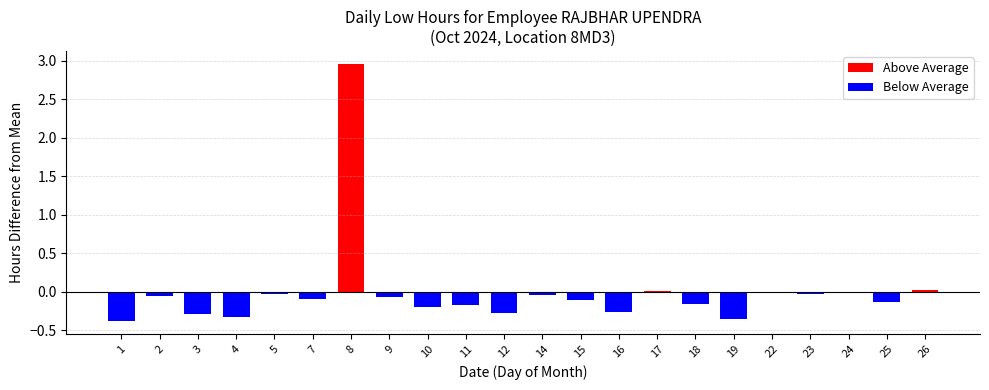

At how many categories does at least one series exceed 1?

1